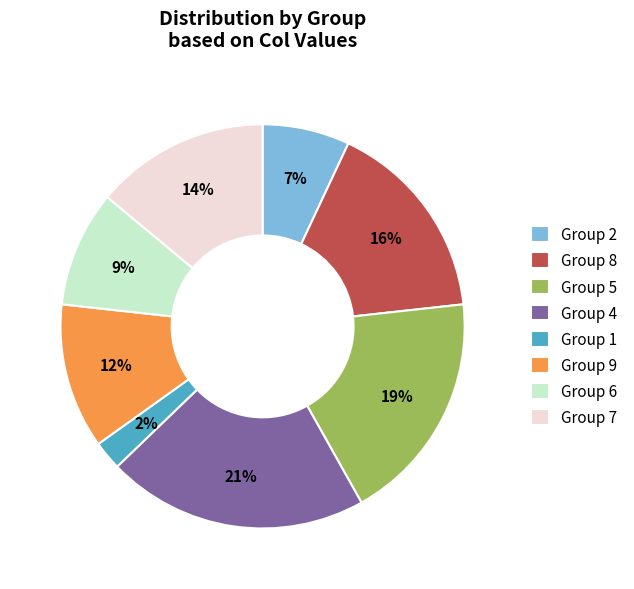

Approximately how many times larger is the value at Group 2 compared to Group 5?

0.4